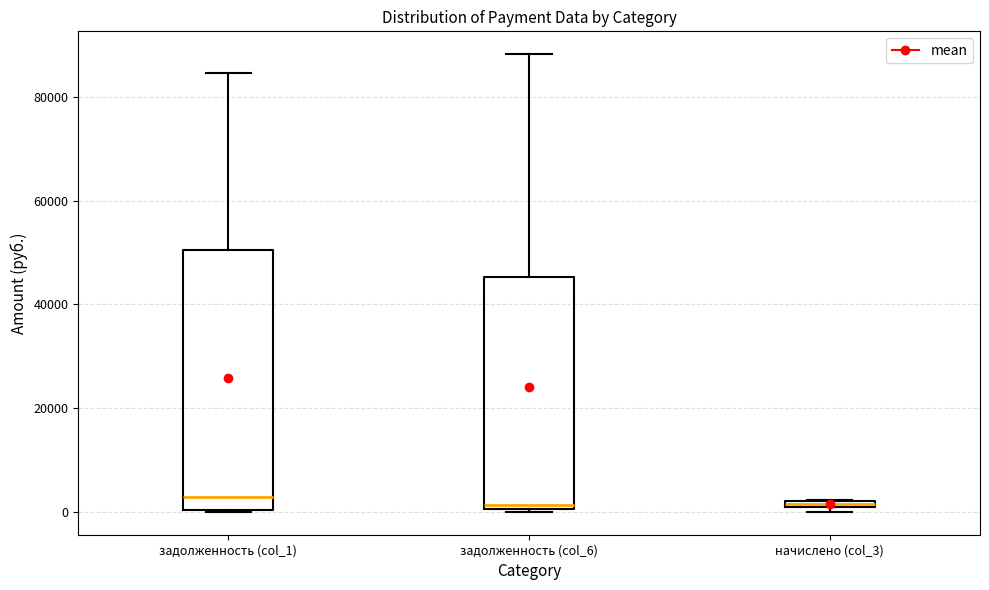

Which box is the tallest, from its lower edge to its upper edge?

задолженность (col_1)